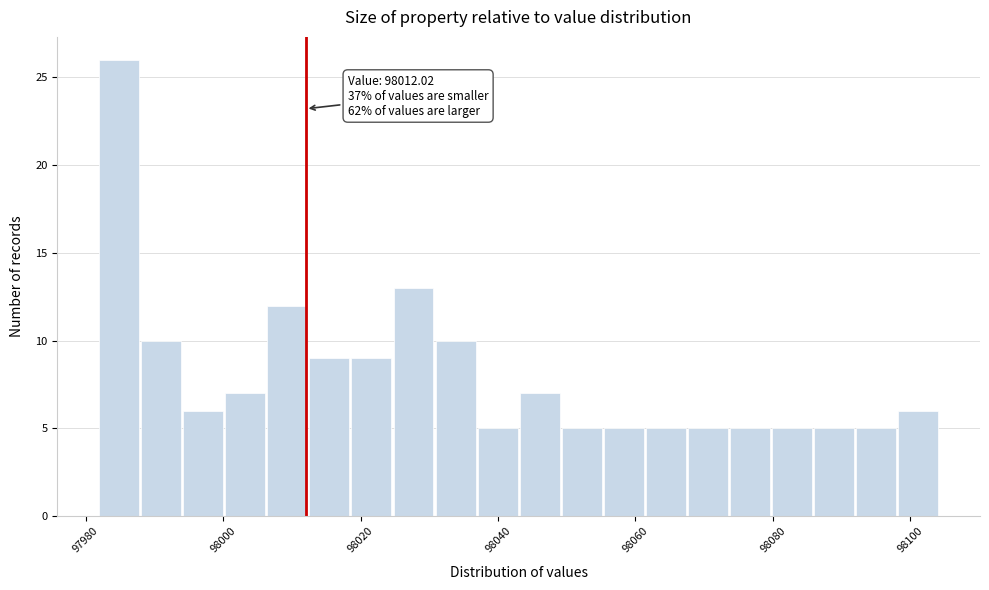

Read against the x-axis, roughly where is the centre of the tallest bar?

97984